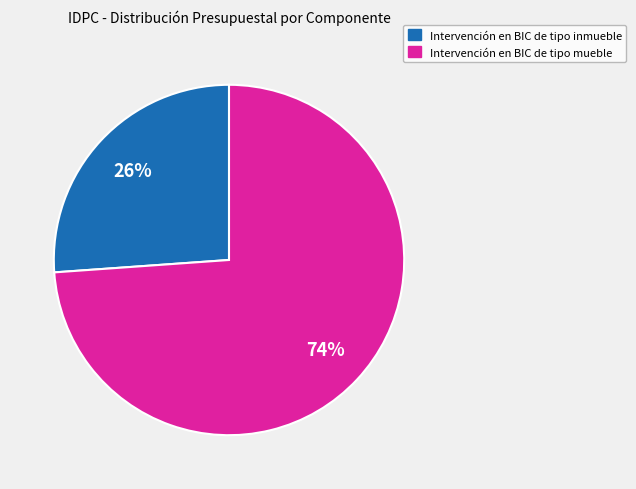

Is it true that Intervención en BIC de tipo mueble is 74% of the pie?

True